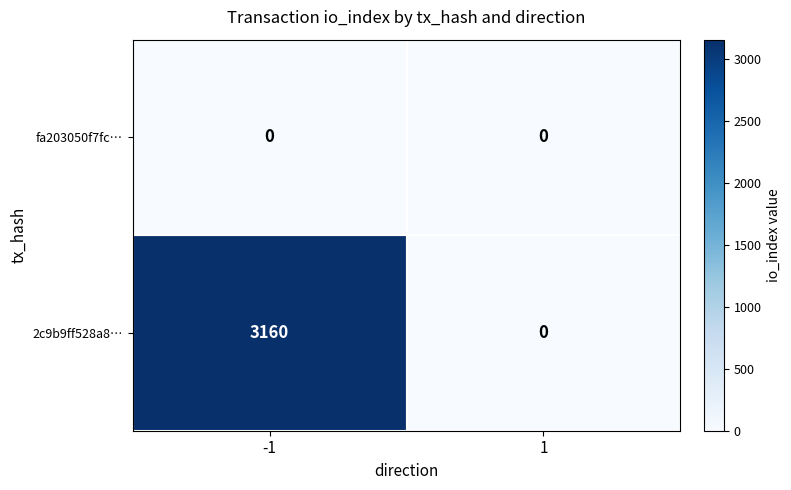

What is the sum of all 2c9b9ff528a8… values?

3160